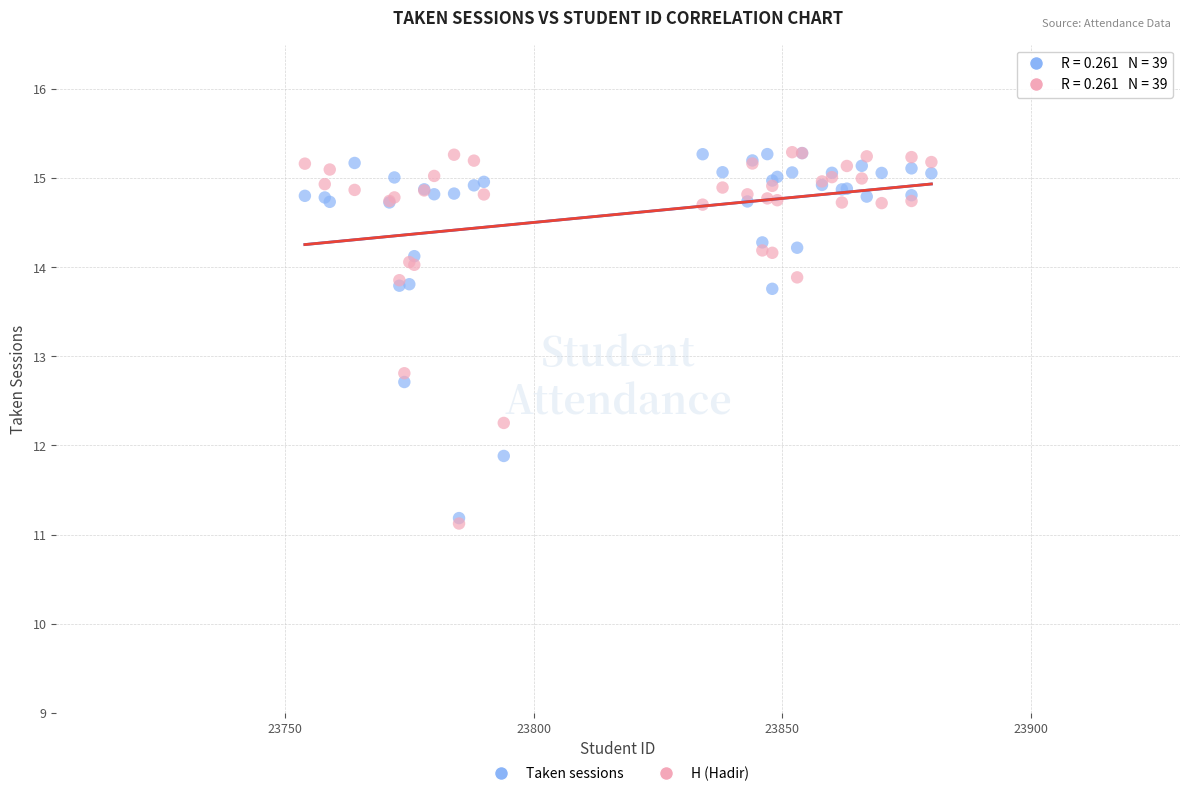

In the H (Hadir) series, what Y value is closest to 13?

12.8